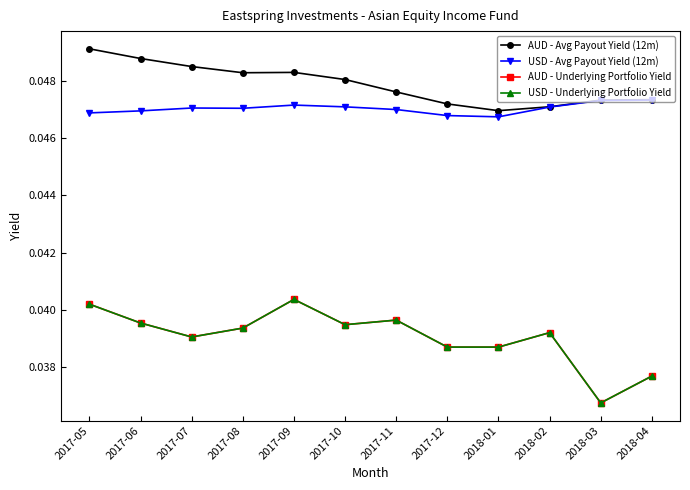

At which category does the chart reach its minimum across all series?

2018-03